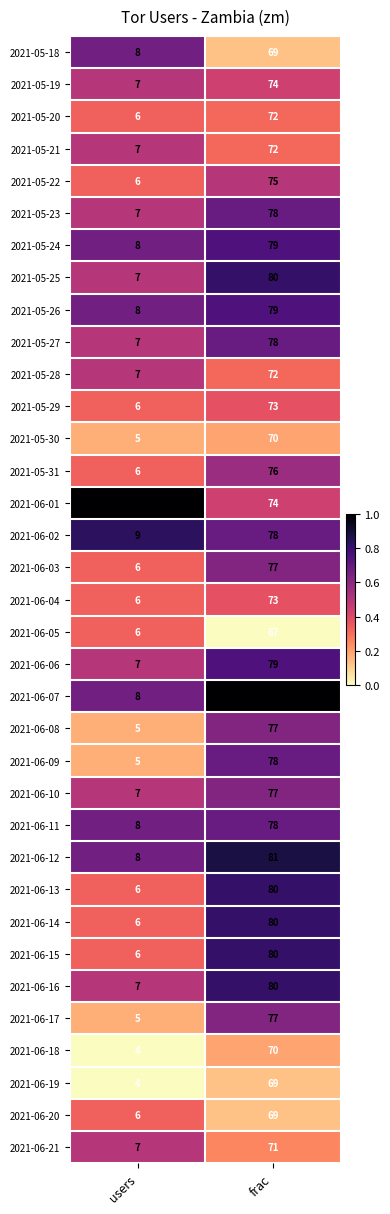

Is the value of 2021-06-13 at users greater than the value of 2021-06-11 at users?

No